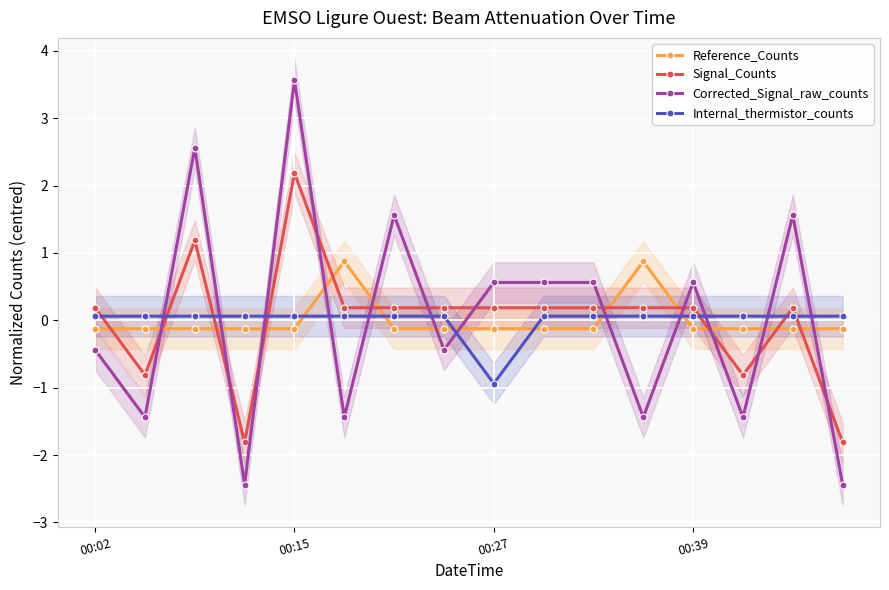

Read the Signal_Counts value at 00:39.

0.2